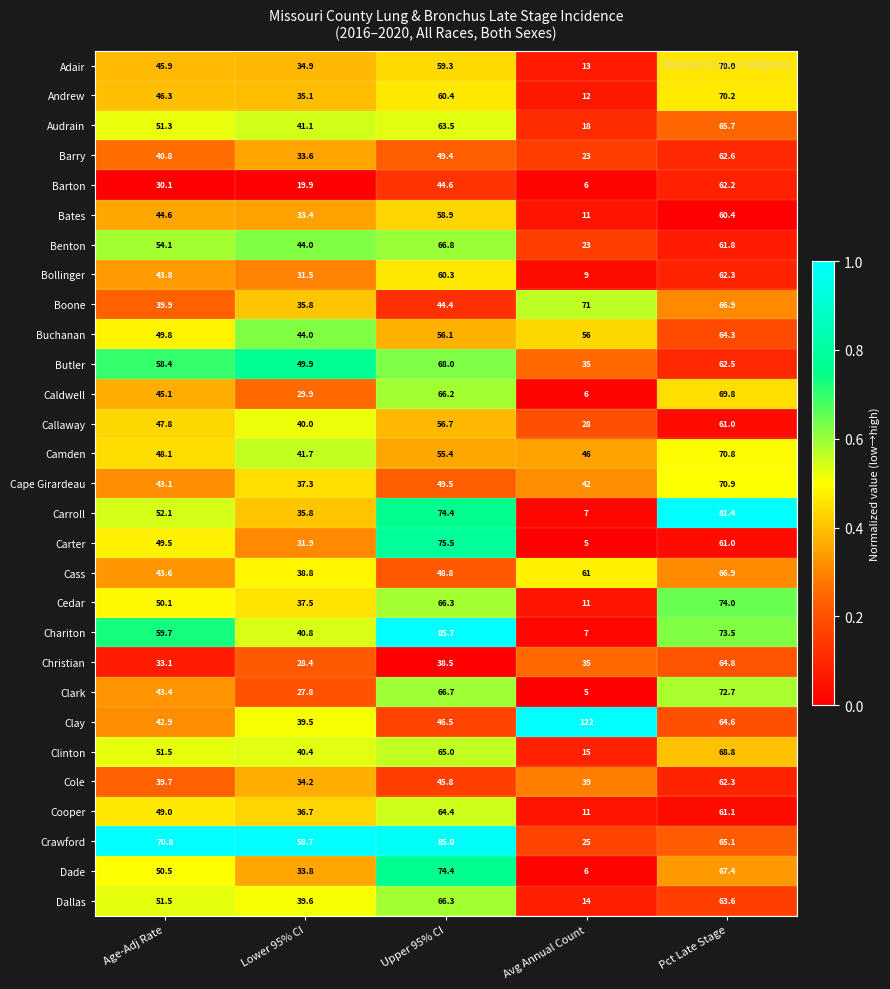

At which label is Cole closest to 48?

Upper 95% CI